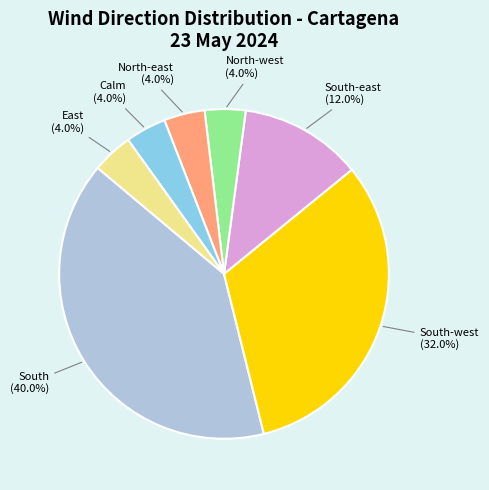

To the nearest percent, what is the difference between the largest and smallest slice percentages?

36%